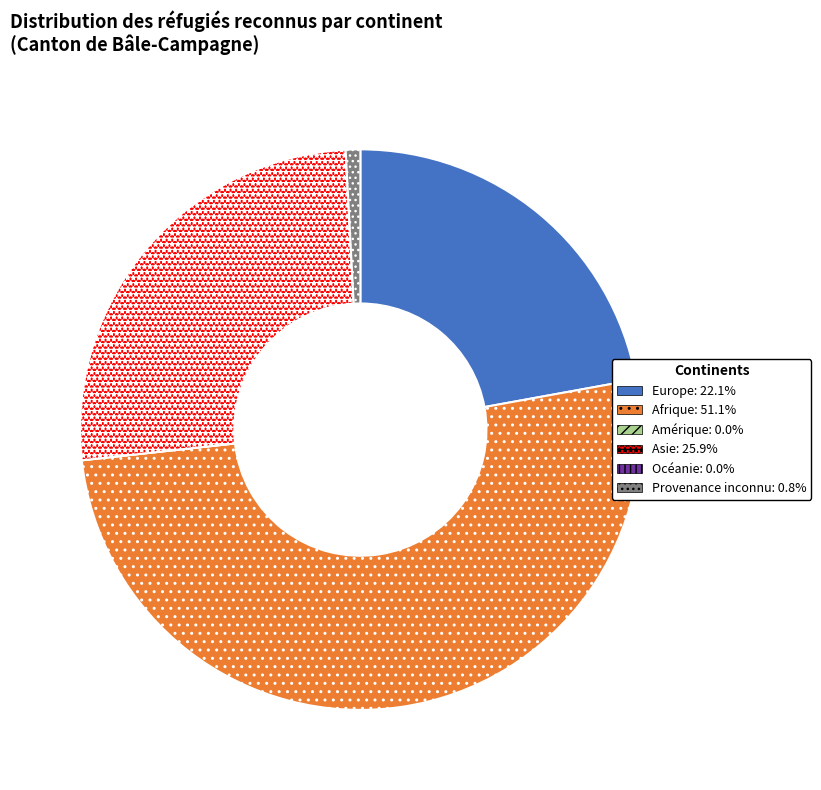

Which slice is the largest?

Afrique